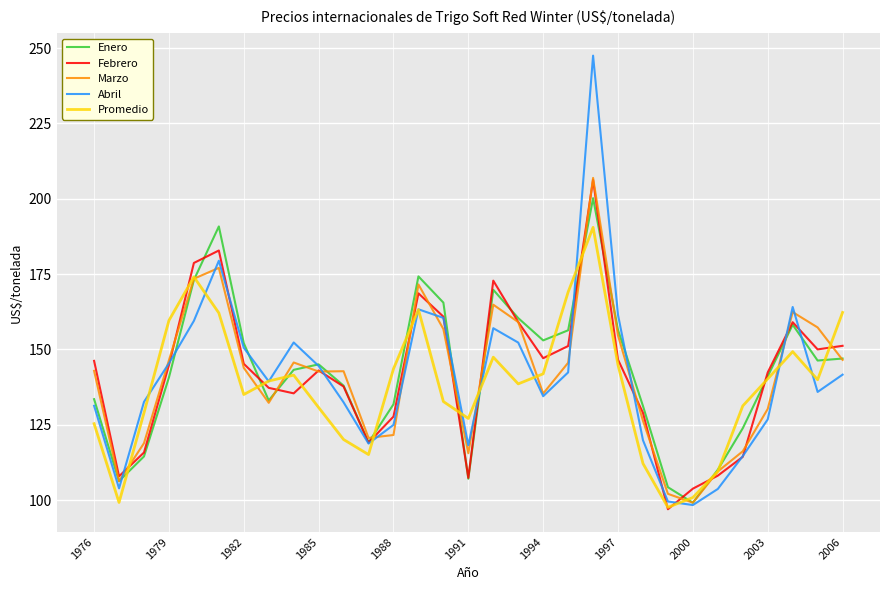

Which series has the widest spread of values?

Abril